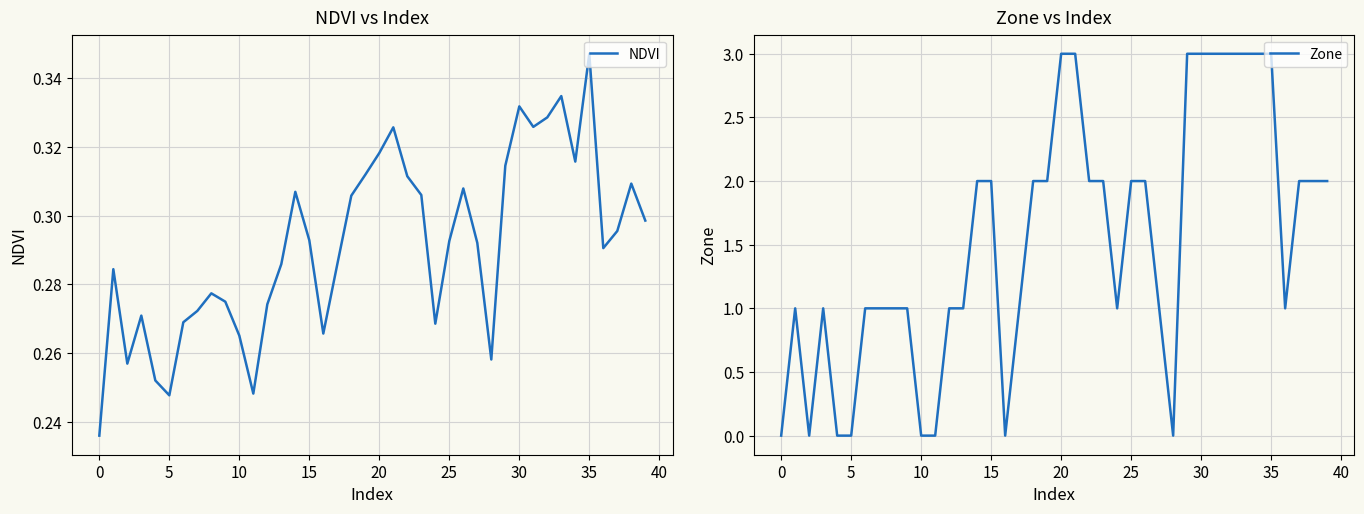

At how many categories does at least one series exceed 1?

20